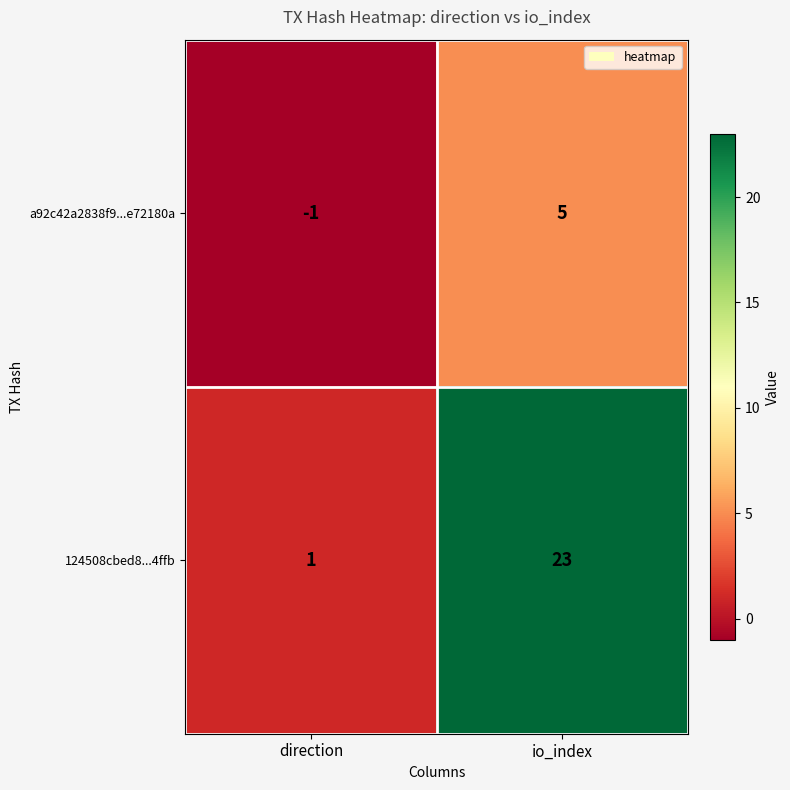

What is the sum of the 124508cbed8...4ffb values at io_index and direction?

24